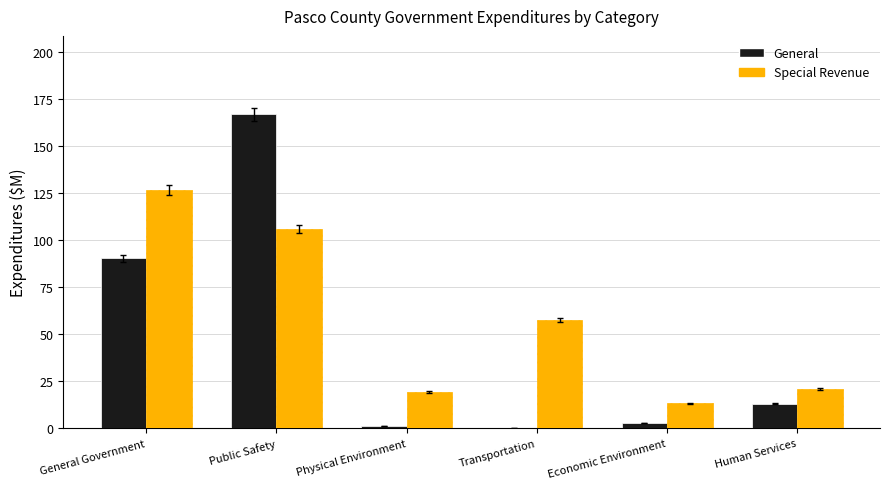

What is the approximate value of General at Human Services?

13.1